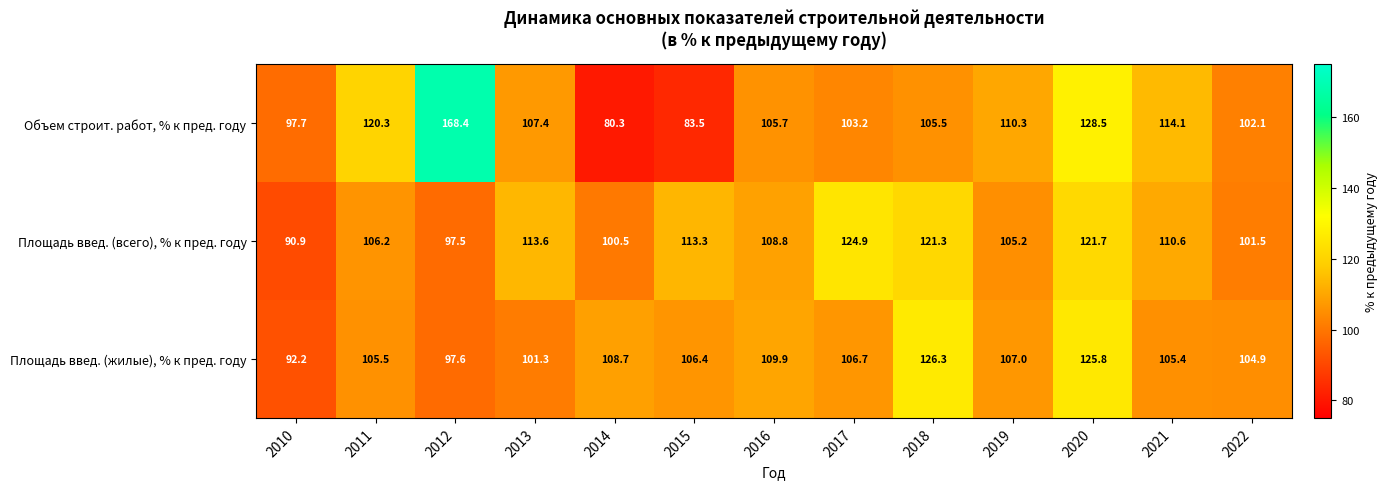

Rank the series by their average value, from lowest to highest.

Площадь введ. (жилые), % к пред. году, Площадь введ. (всего), % к пред. году, Объем строит. работ, % к пред. году